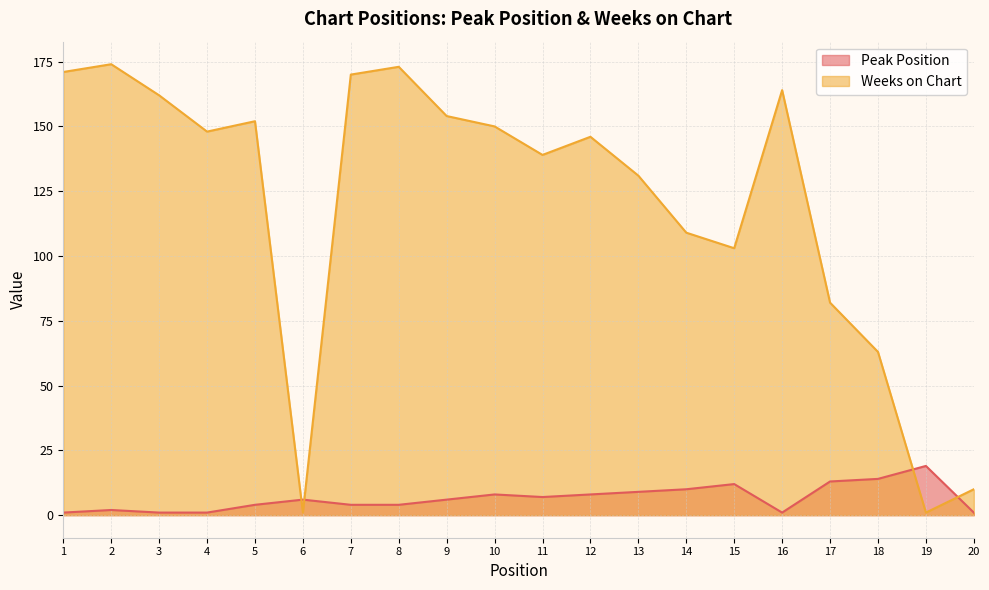

What is the difference between the maximum and minimum values in the Weeks on Chart series?

173